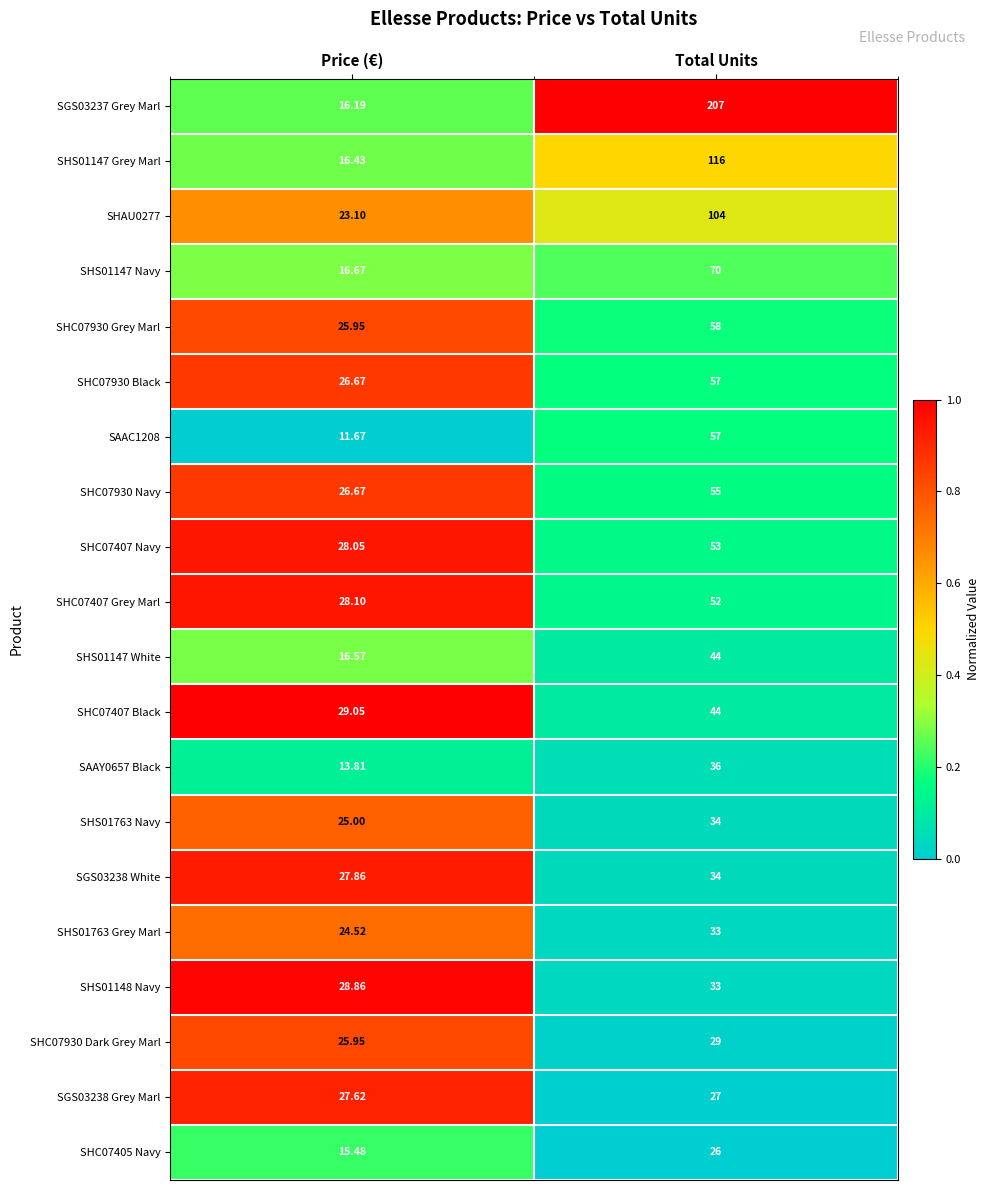

At which category is the sum across all series the highest?

Total Units